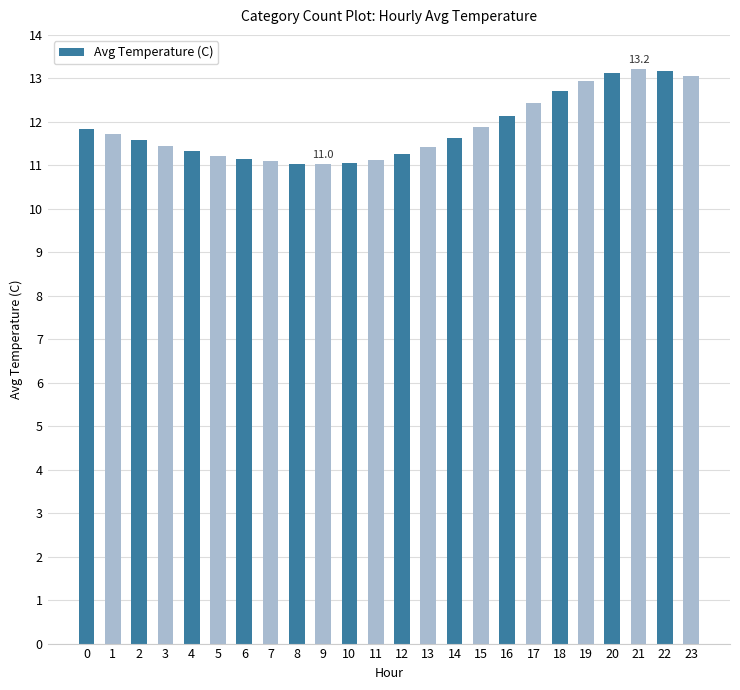

What is the change in value from 5 to 7?

-0.1